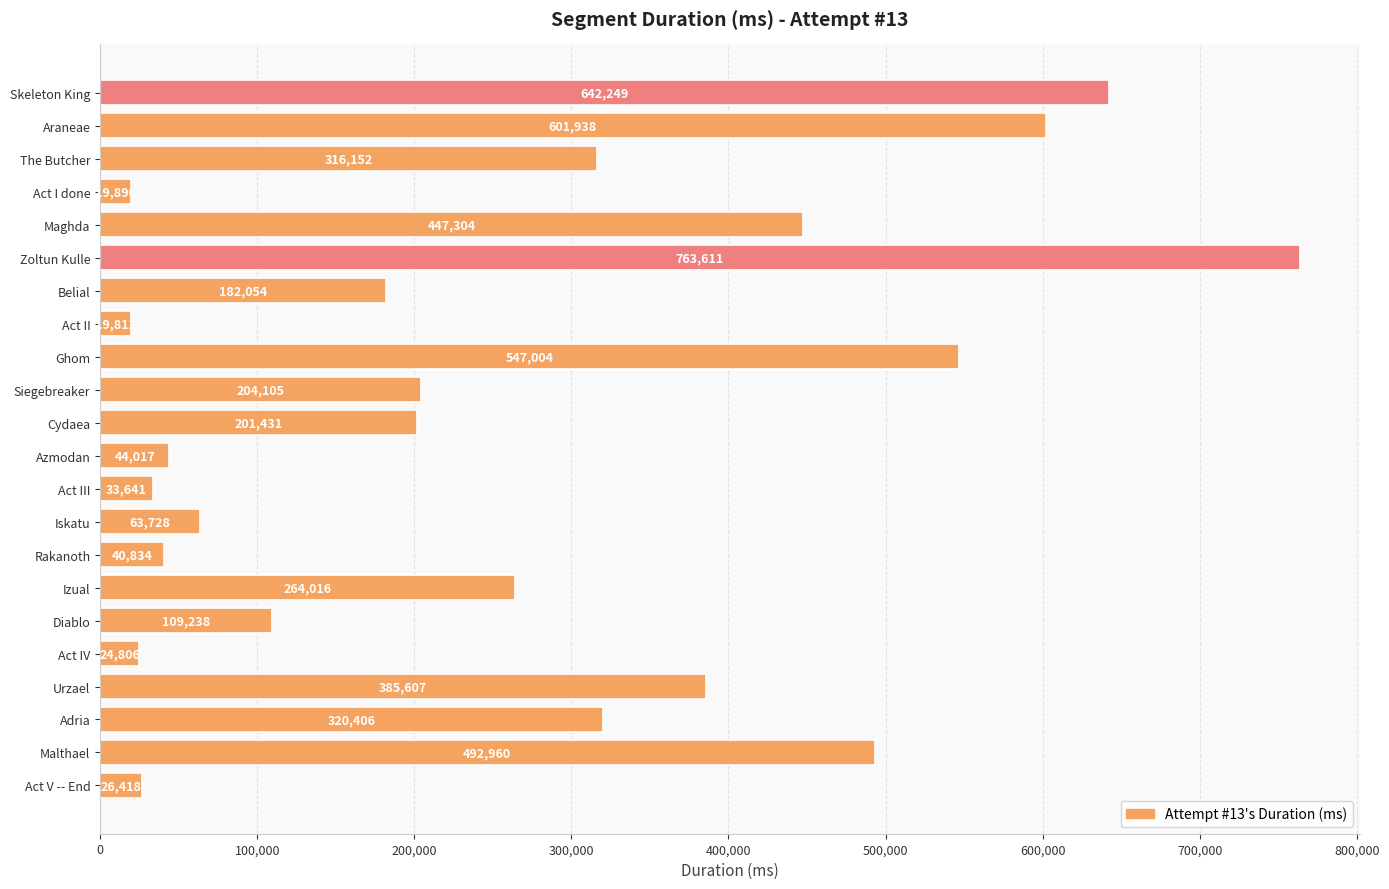

Reading top to bottom, extract all data points from this chart.

Skeleton King=642249	Araneae=601938	The Butcher=316152	Act I done=19890	Maghda=447304	Zoltun Kulle=763611	Belial=182054	Act II=19812	Ghom=547004	Siegebreaker=204105	Cydaea=201431	Azmodan=44017	Act III=33641	Iskatu=63728	Rakanoth=40834	Izual=264016	Diablo=109238	Act IV=24806	Urzael=385607	Adria=320406	Malthael=492960	Act V -- End=26418